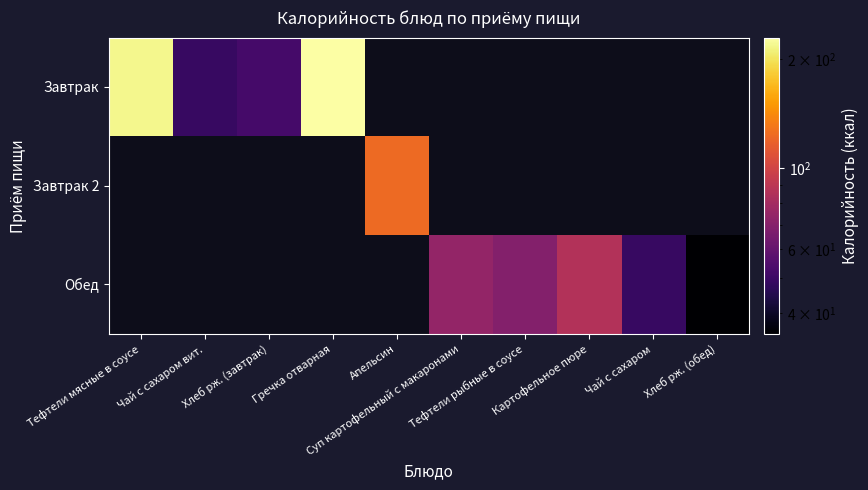

How many series are shown in this chart?

3